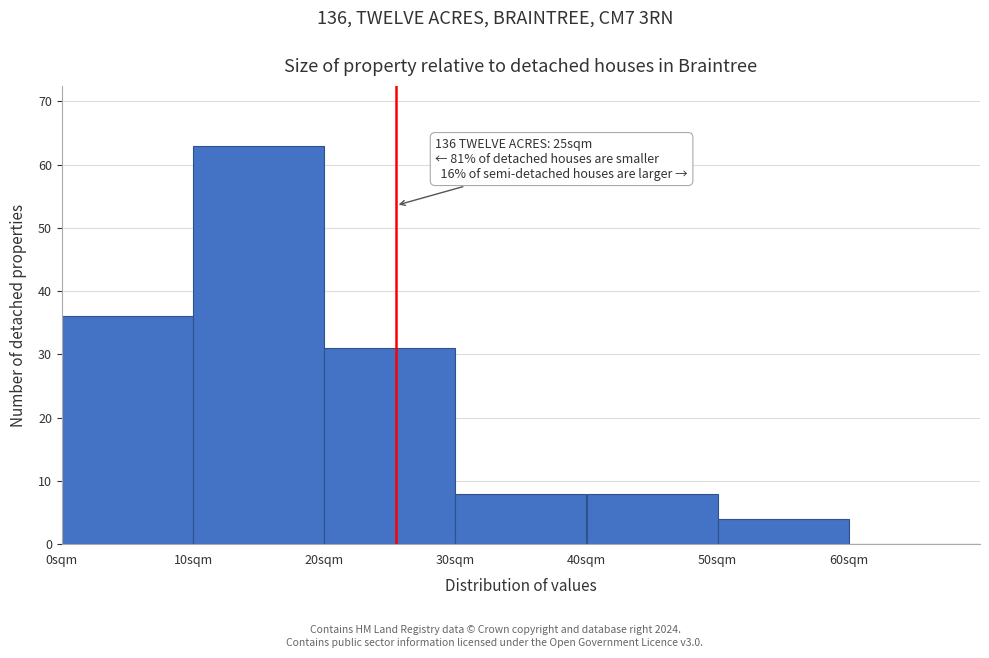

Which range on the x-axis has the tallest bar?

10 to 20